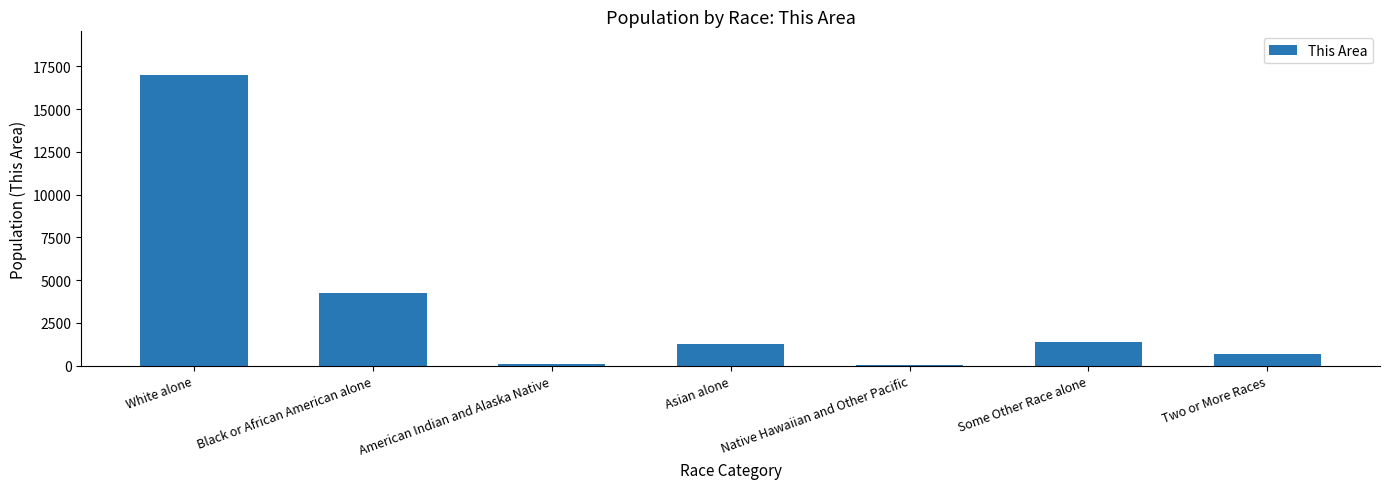

What is the average value?

3530